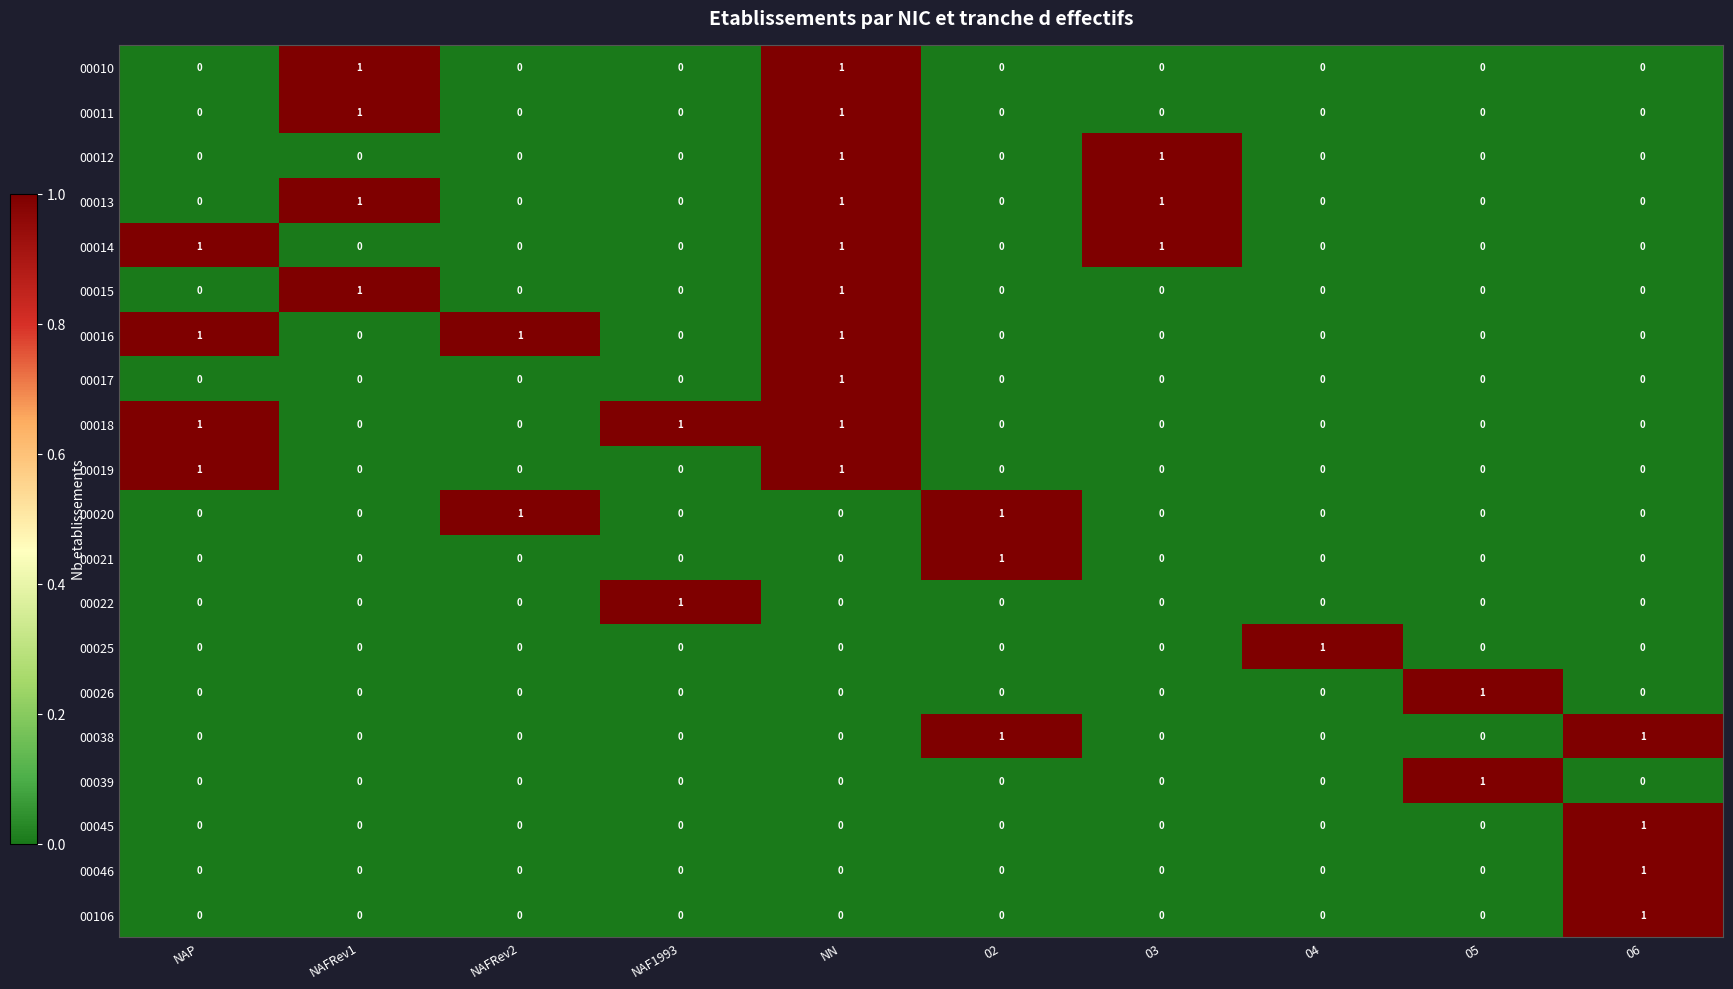

Is it true that 00016 equals 1 at NAP?

True